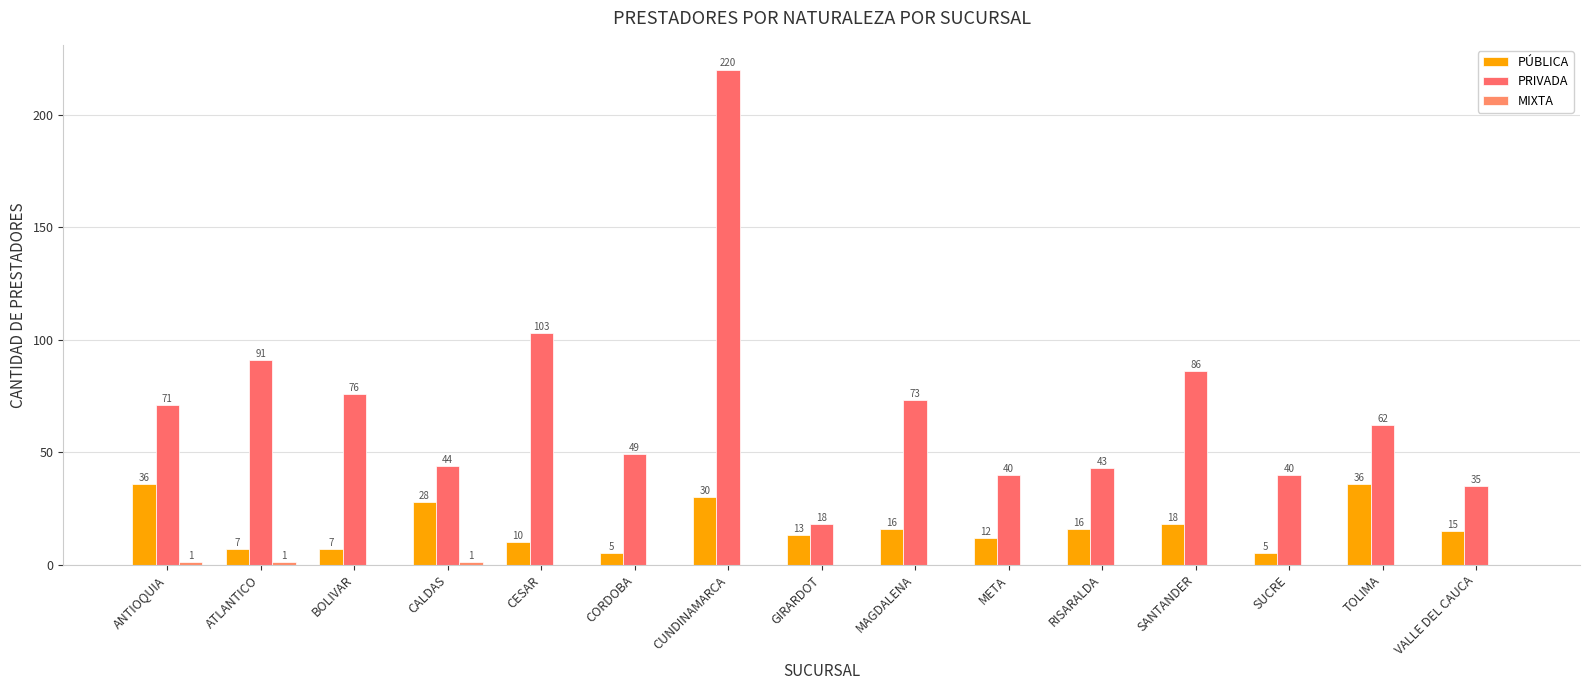

True or false: MIXTA has a value of 0 at MAGDALENA.

True